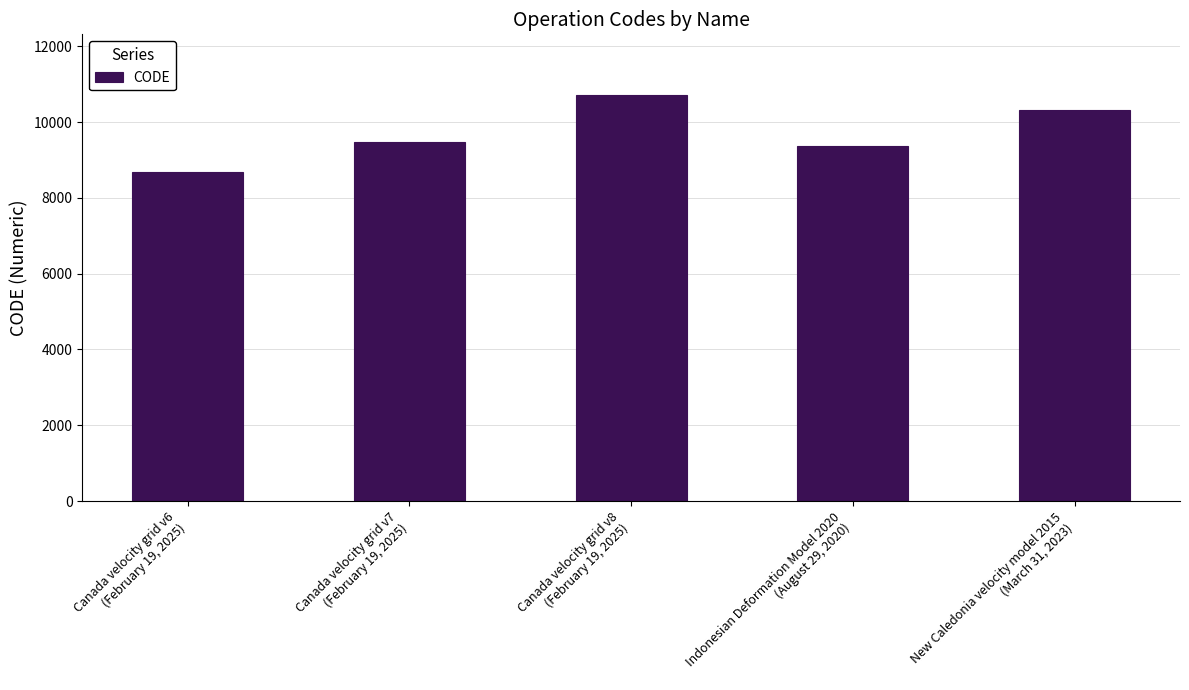

Which has a higher value, Canada velocity grid v7
(February 19, 2025) or Canada velocity grid v8
(February 19, 2025)?

Canada velocity grid v8
(February 19, 2025)